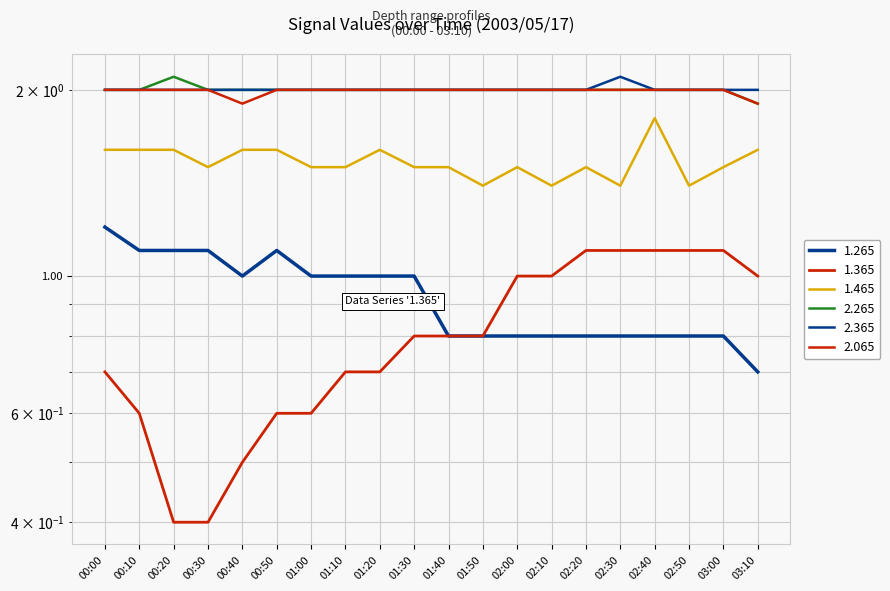

At which category is the sum across all series the highest?

02:40